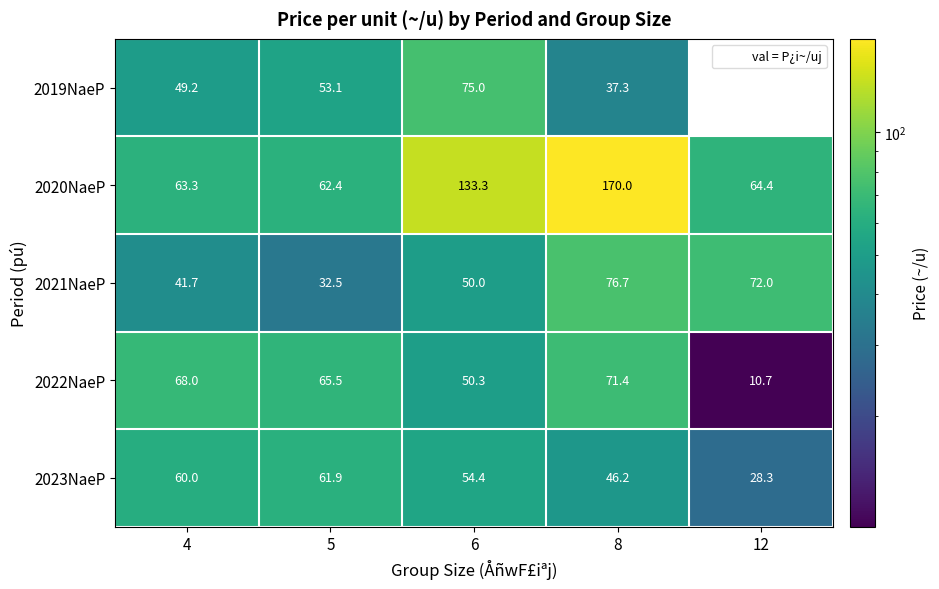

Reading right to left, what are all the values shown in this chart?

2019NaeP: 0.0	37.3	75.0	53.1	49.2
2020NaeP: 64.4	170.0	133.3	62.4	63.3
2021NaeP: 72.0	76.7	50.0	32.5	41.7
2022NaeP: 10.7	71.4	50.3	65.5	68.0
2023NaeP: 28.3	46.2	54.4	61.9	60.0